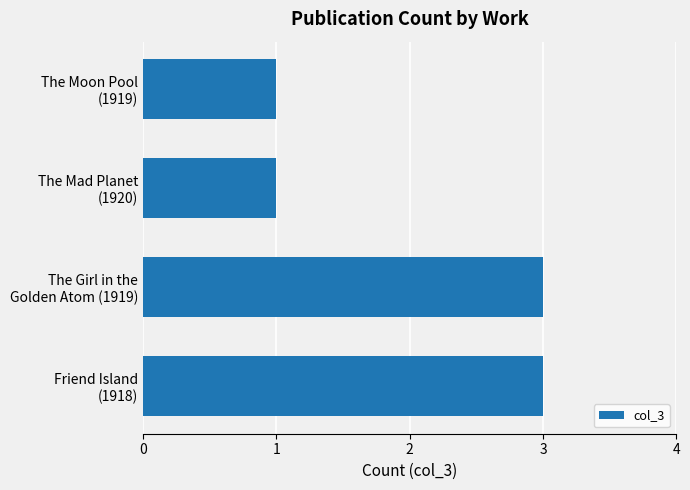

What is the value of the 2nd bar from the top?

1